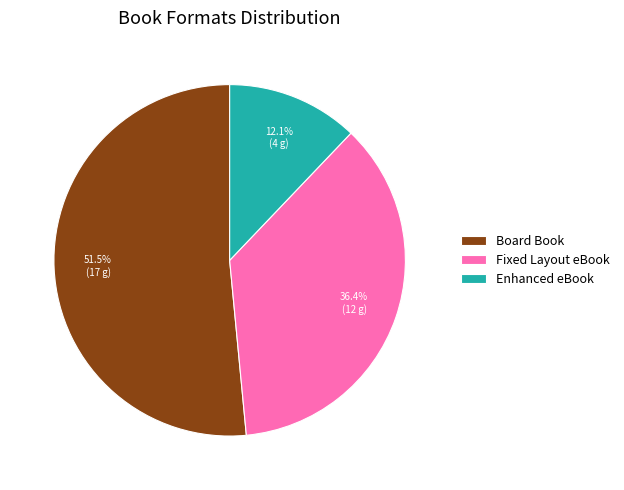

True or false: Fixed Layout eBook accounts for 36% of the total.

True